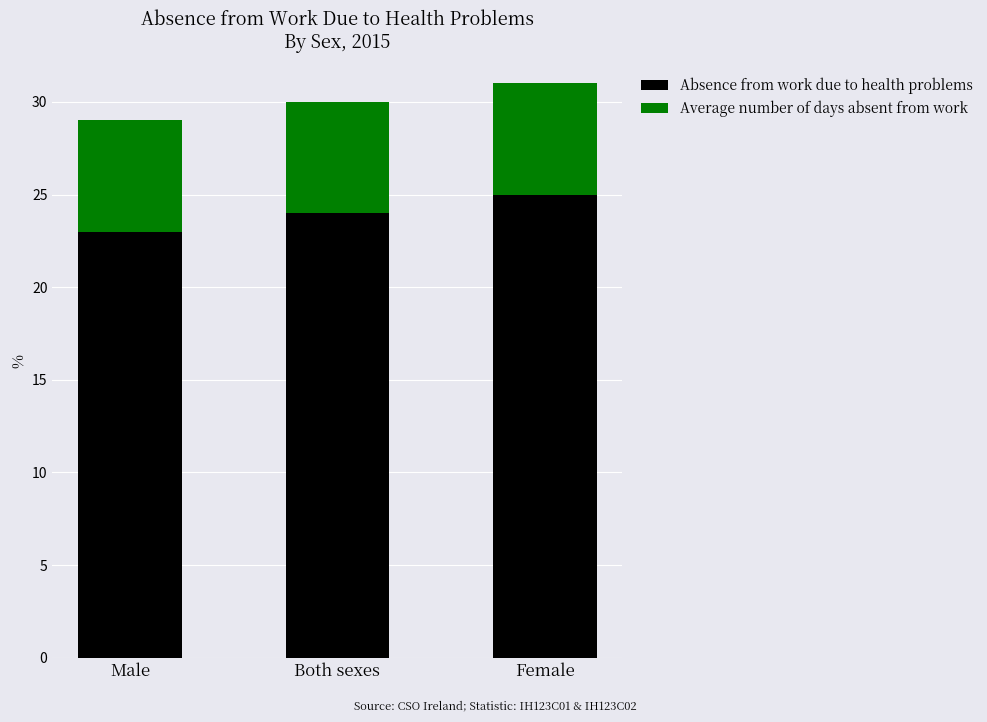

True or false: Absence from work due to health problems has a value of 25 at Female.

True